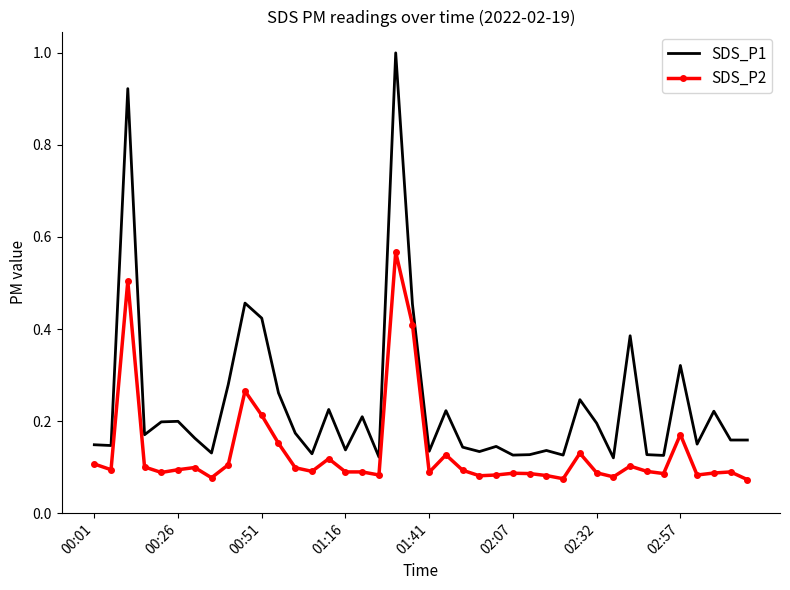

True or false: SDS_P2 and SDS_P1 cross at least once.

False